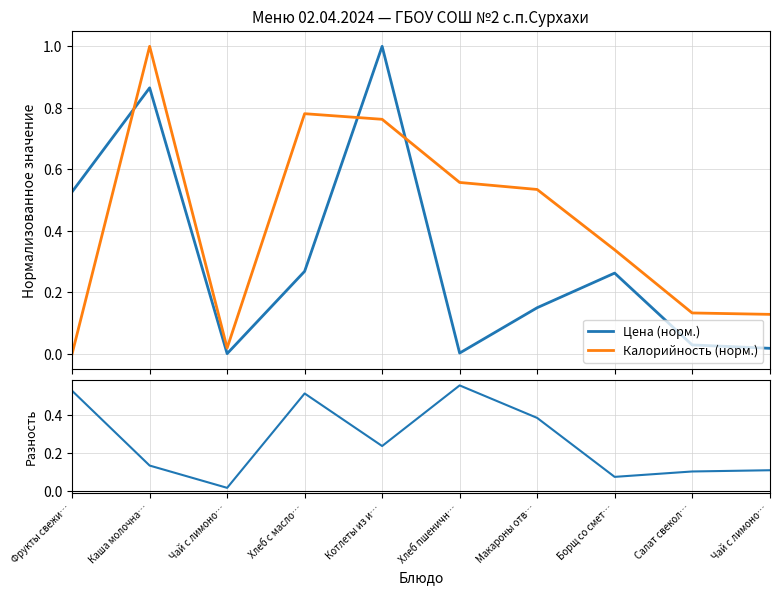

Is it true that Калорийность (норм.) equals 1.3 at Хлеб с масло…?

False